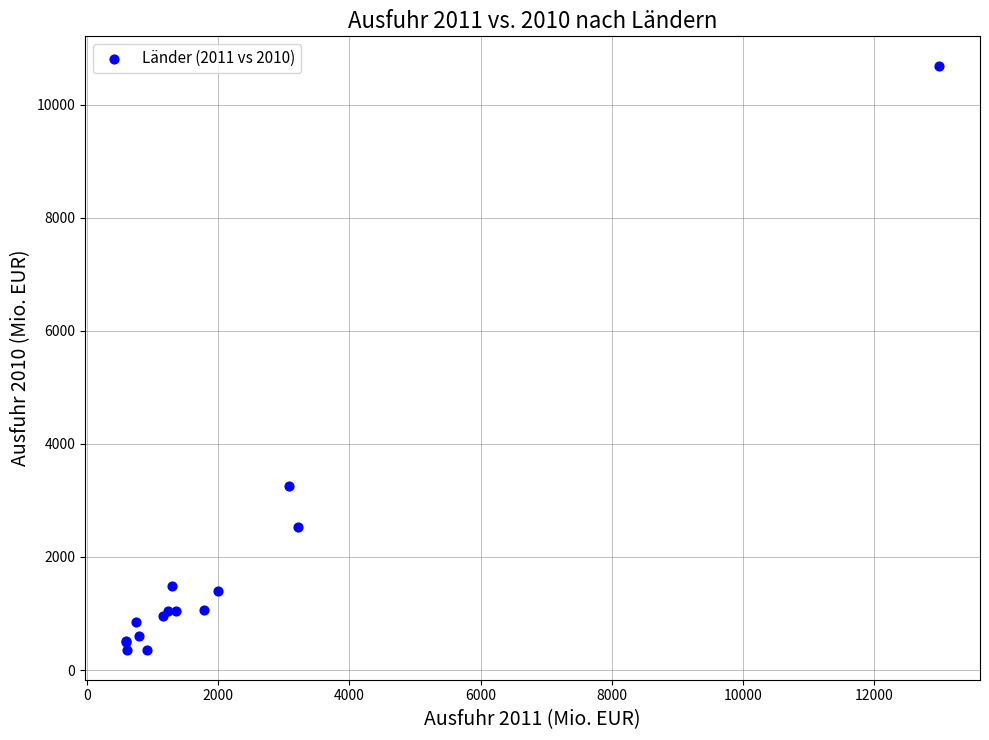

What Y value in the scatter plot is closest to 5520?

3248.7